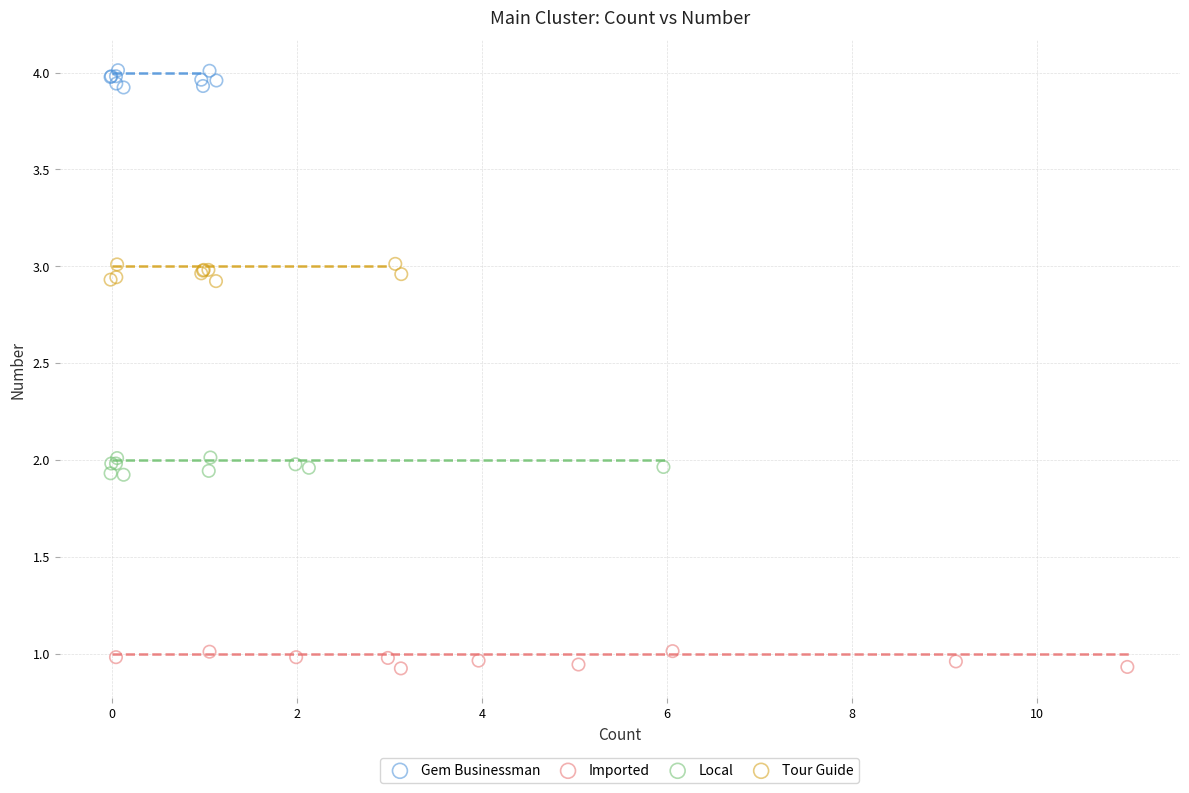

Which series reaches the minimum Y coordinate?

Imported